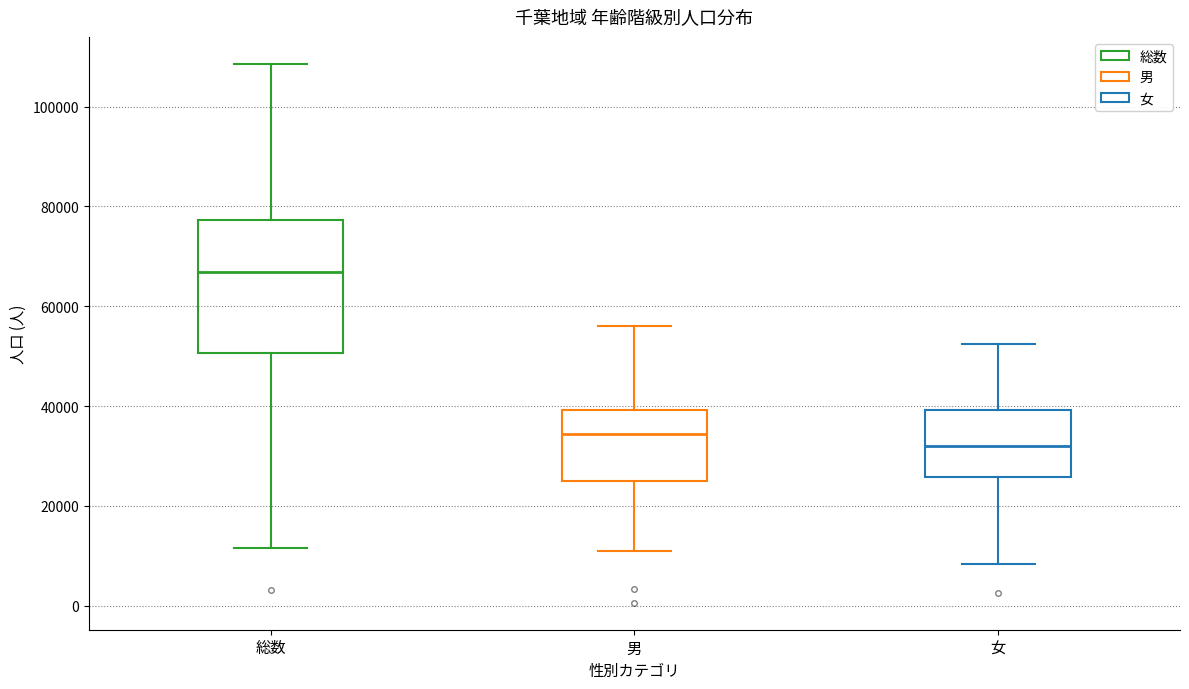

Where is the lower edge of the box for 女 on the y-axis? The values are not printed on the chart, so give them approximately, as read against the axis.

26000